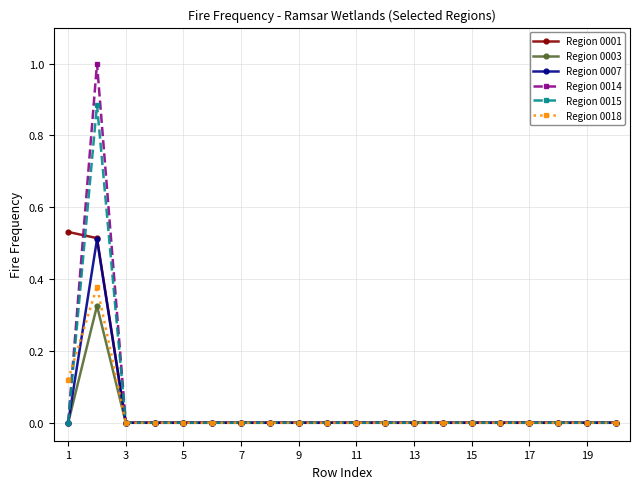

What are all the series names shown in the legend?

Region 0001, Region 0003, Region 0007, Region 0014, Region 0015, Region 0018